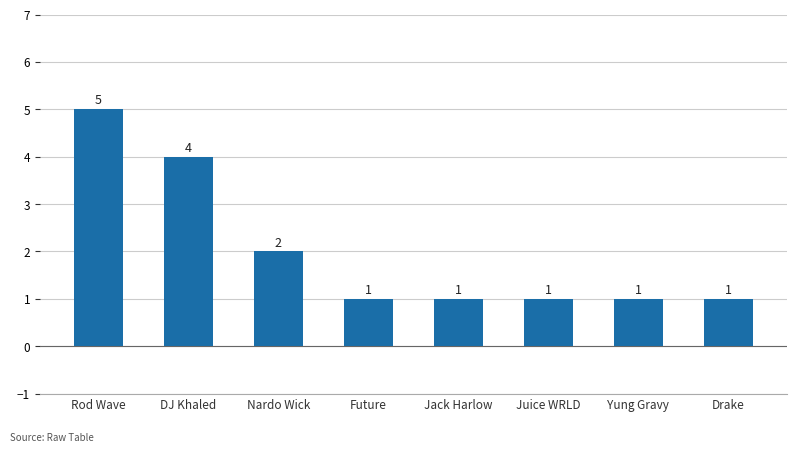

Reading left to right, transcribe all the data shown in this chart.

Rod Wave=5	DJ Khaled=4	Nardo Wick=2	Future=1	Jack Harlow=1	Juice WRLD=1	Yung Gravy=1	Drake=1